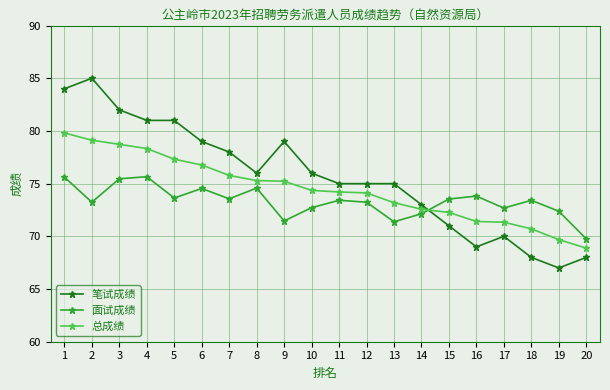

Is it true that 总成绩 equals 106.1 at 4?

False